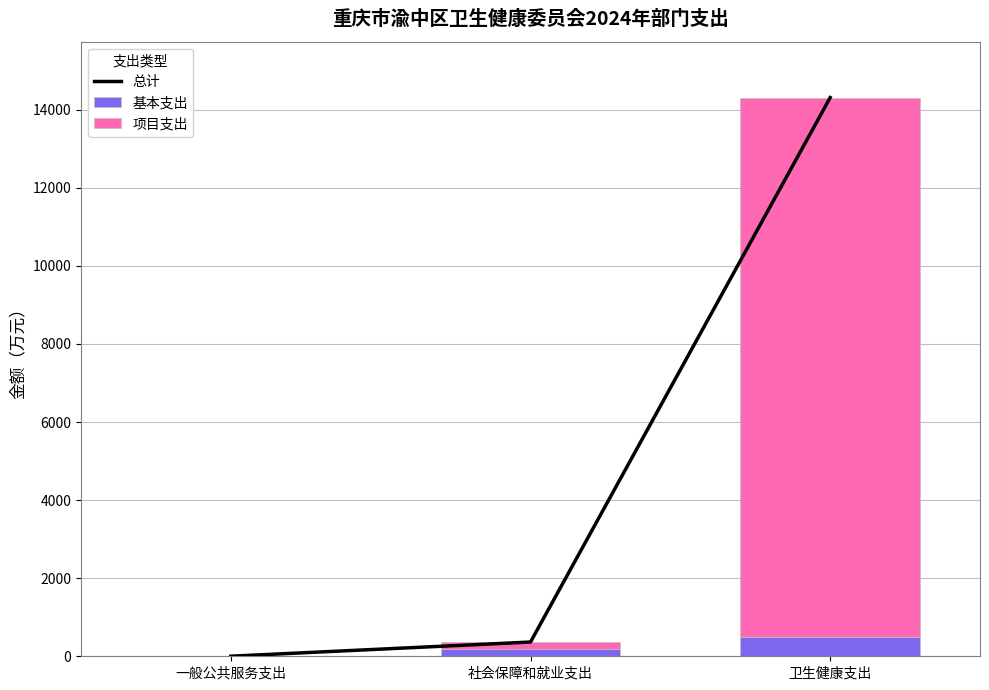

What position from the left is 一般公共服务支出?

1